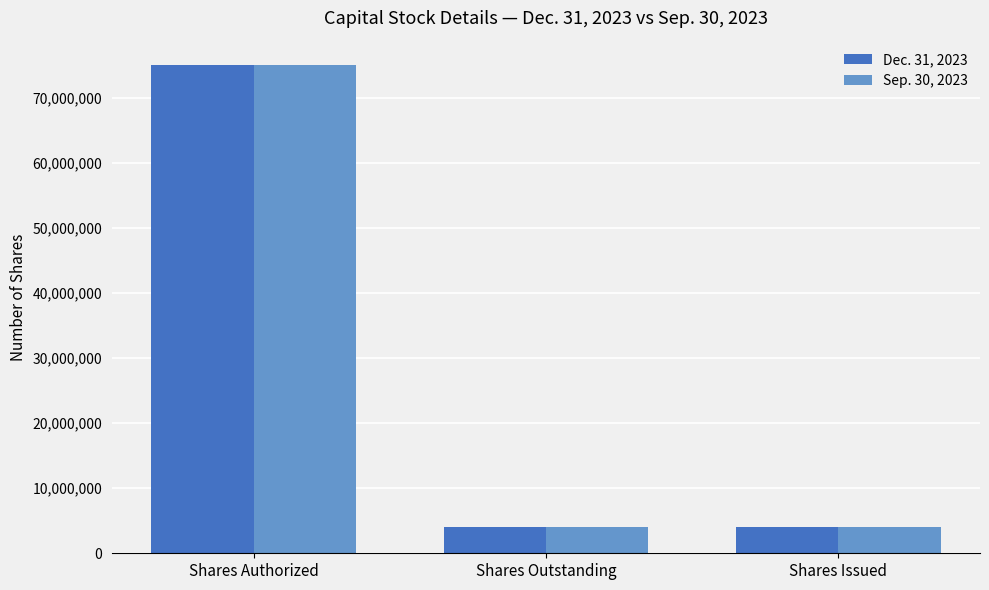

What is the highest value of the Dec. 31, 2023 series?

75000000